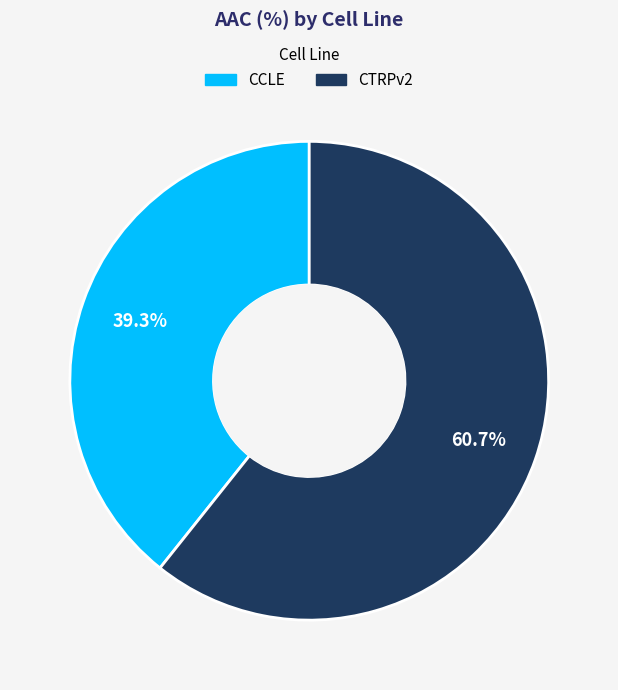

Is it true that CCLE is 39% of the pie?

True